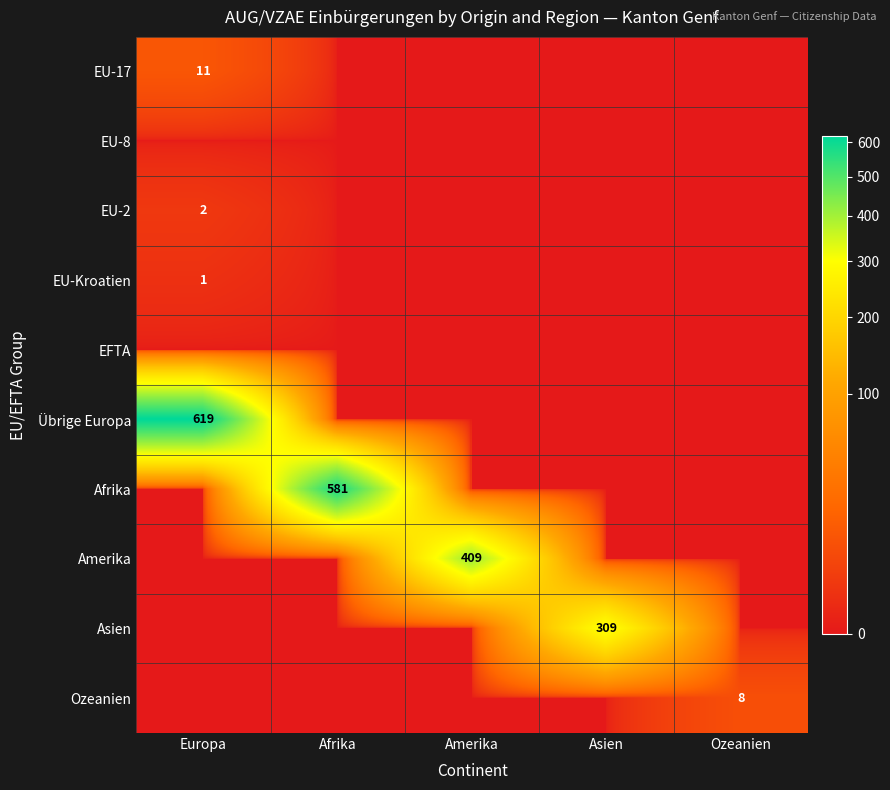

The Übrige Europa series shows 619 at Europa. True or false?

True